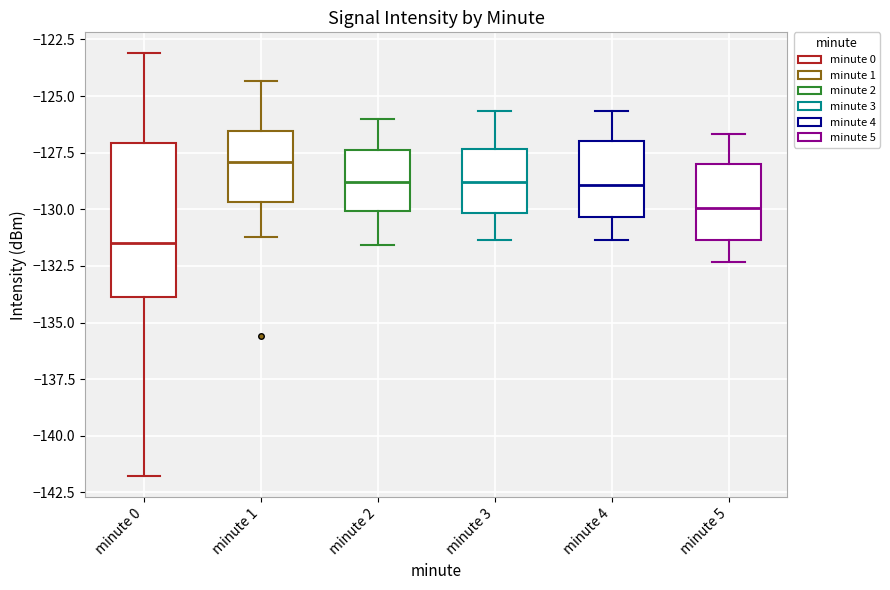

Where does the upper whisker of the box for minute 0 end on the y-axis? The values are not printed on the chart, so give them approximately, as read against the axis.

-123.0